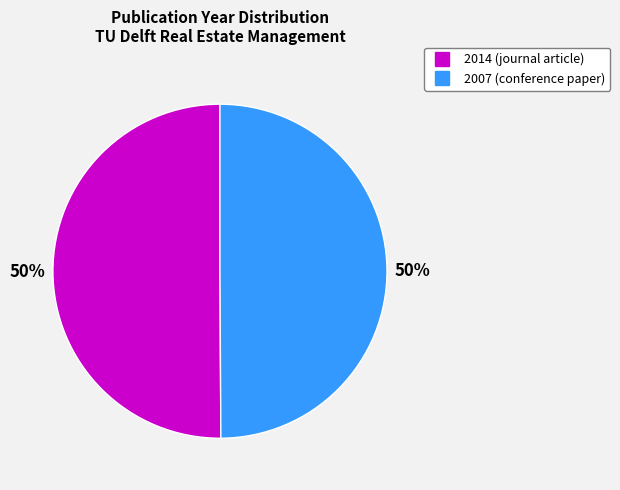

How many segments does this pie chart have?

2